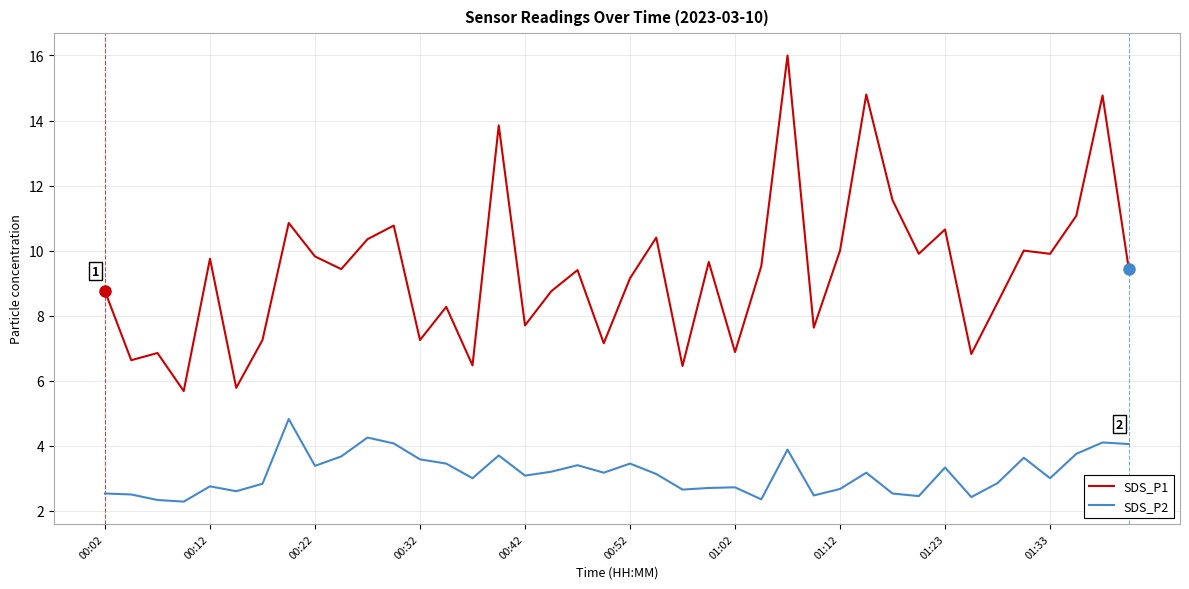

What is the smallest value displayed?

2.3